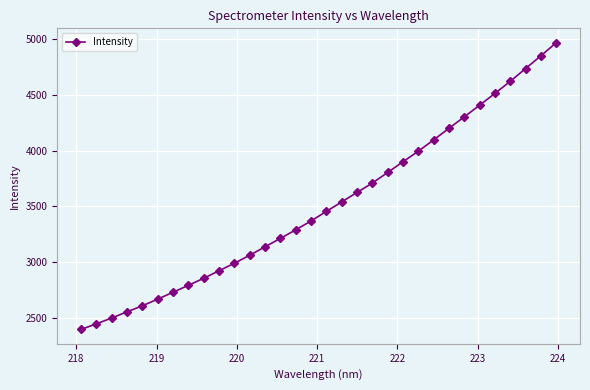

True or false: the data has more than 2 interior local peaks.

False